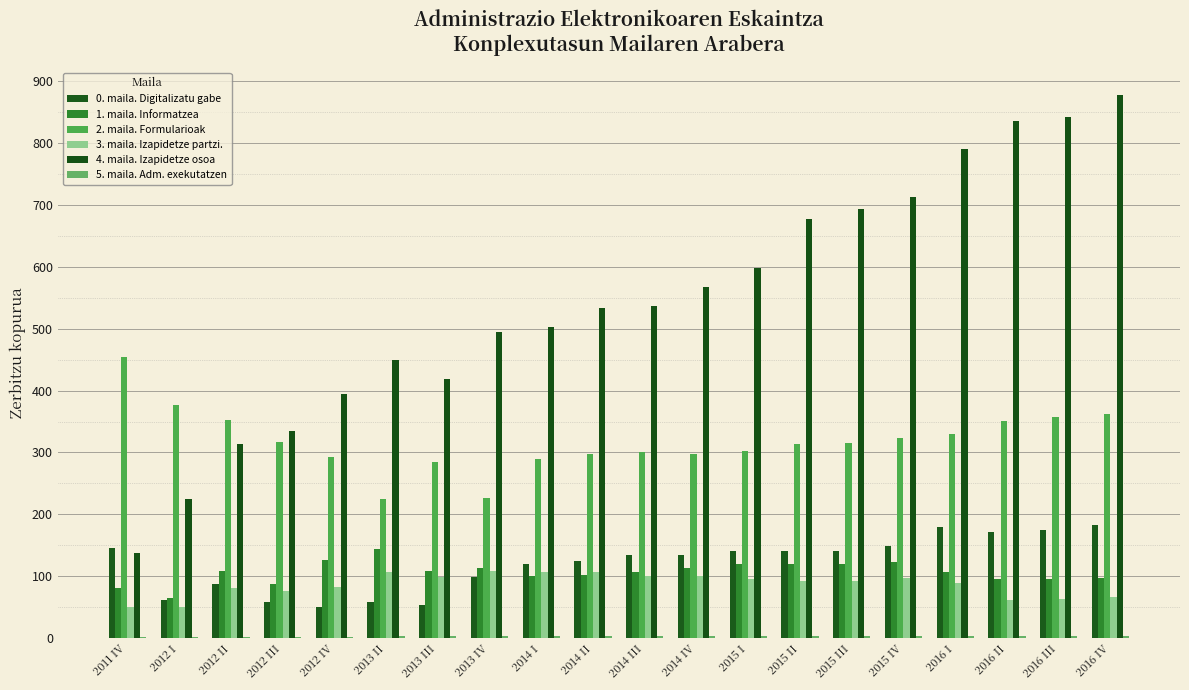

Is it true that 1. maila. Informatzea equals 119 at 2015 I?

True